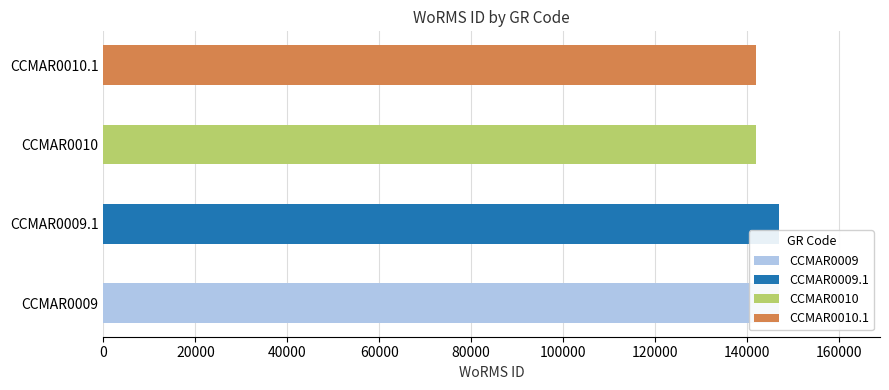

Does the chart contain stacked bars?

No